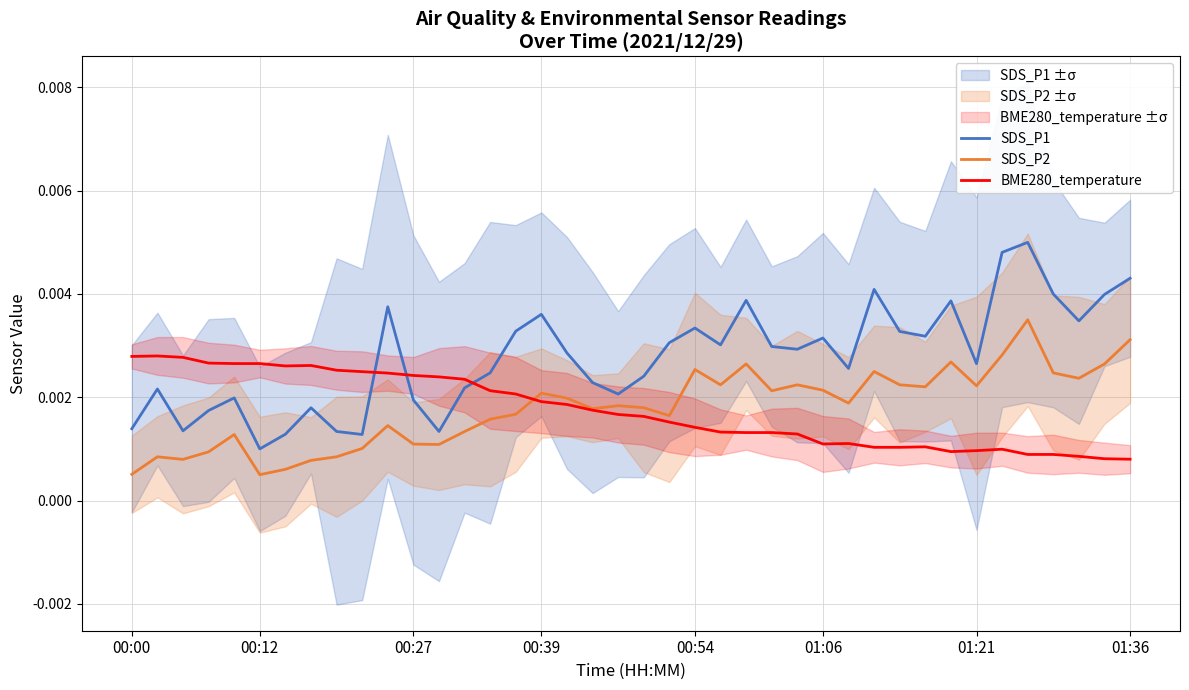

The SDS_P1 series shows 0.0 at 00:00. True or false?

True